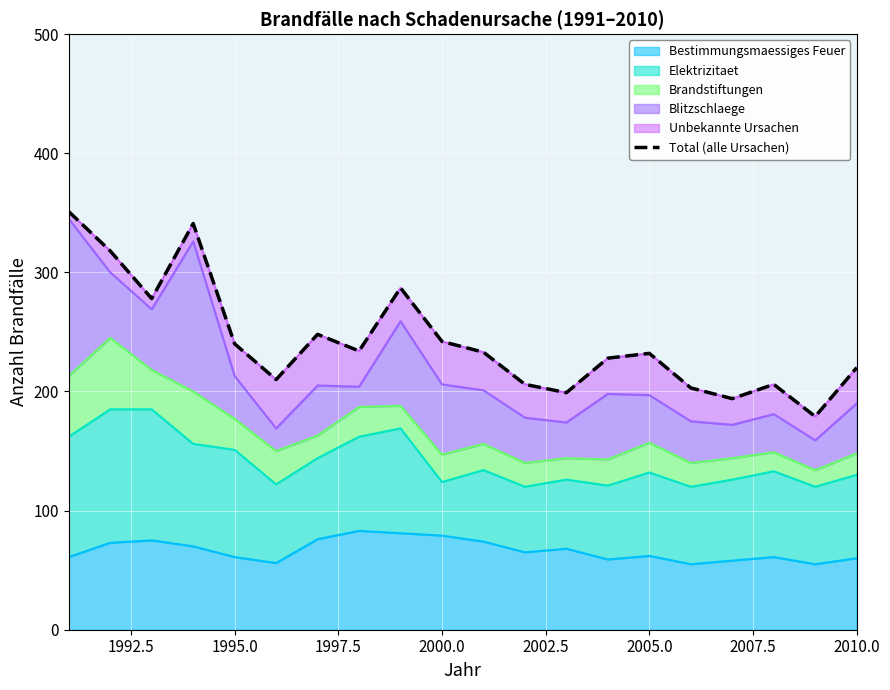

What is the minimum value shown in the chart?

179